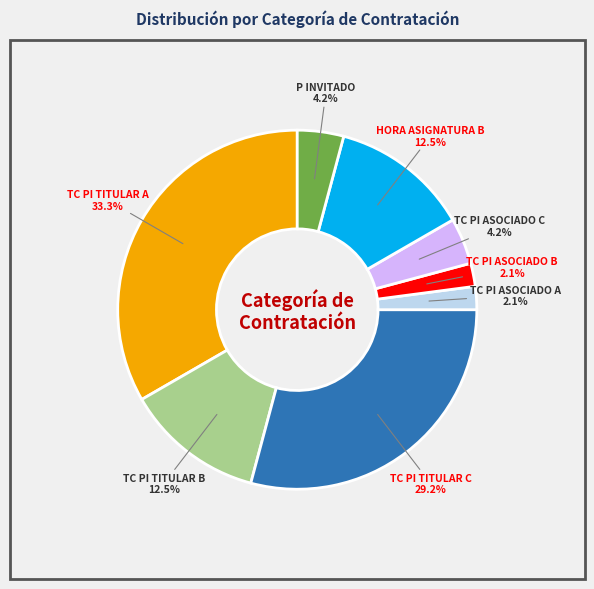

Count the number of slices in the pie.

8